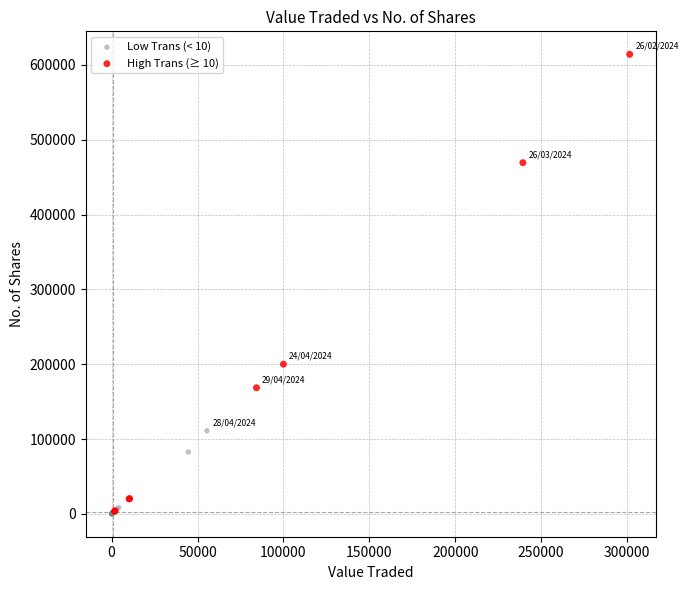

Which series has the largest Y range (max minus min)?

High Trans (≥ 10)